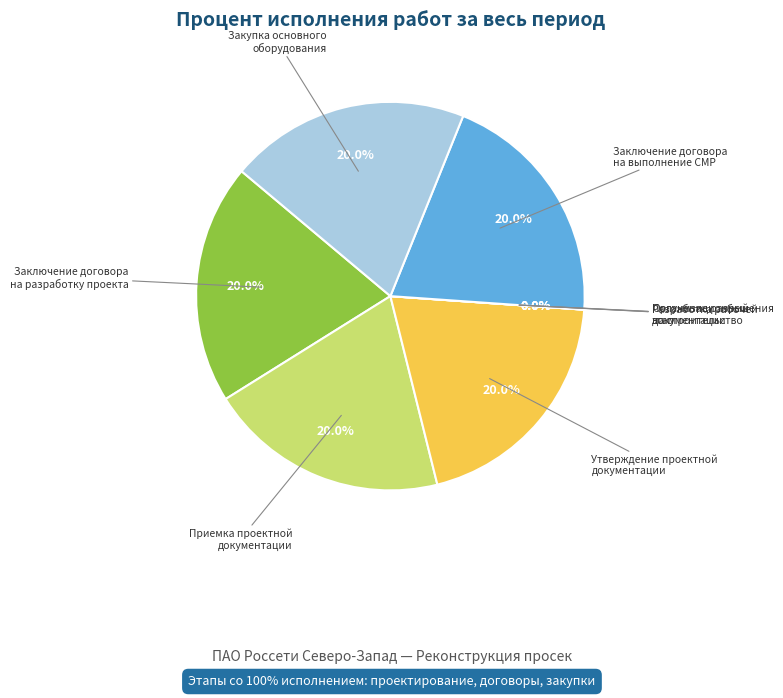

Is there any slice that represents more than half of the pie?

No